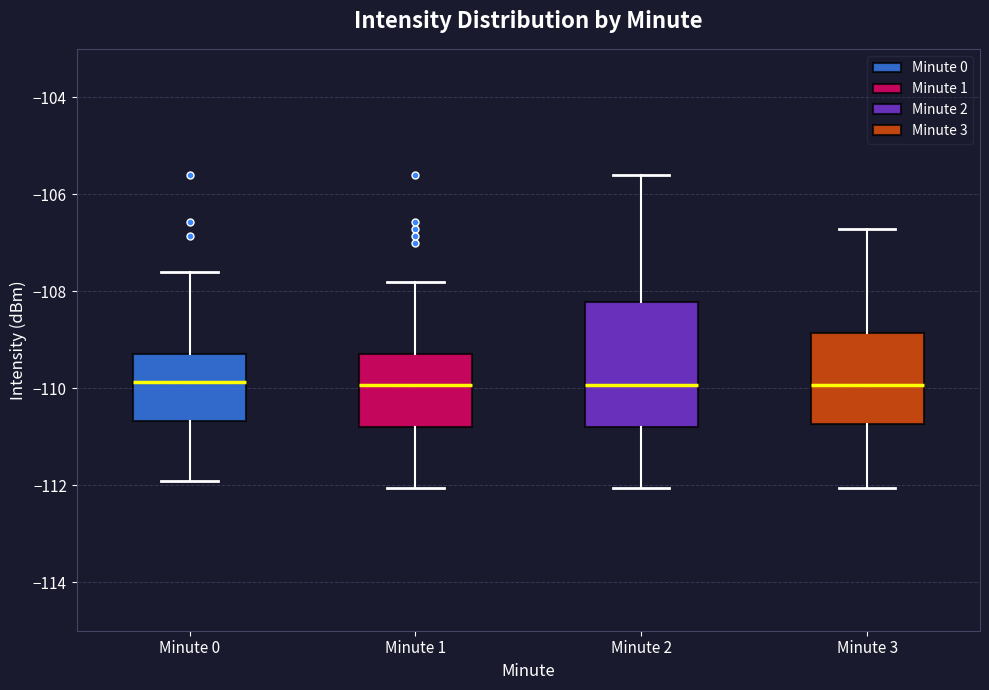

Which box is the tallest, from its lower edge to its upper edge?

Minute 2